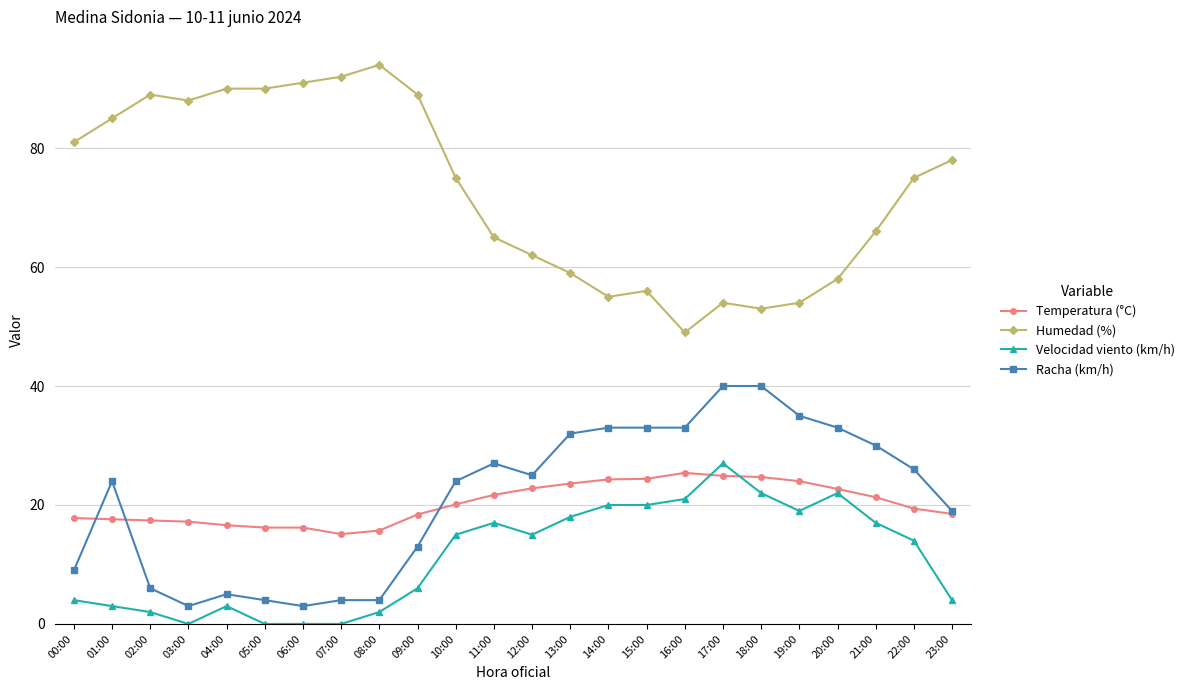

What is the difference between the second highest and minimum values in the Temperatura (°C) series?

9.8